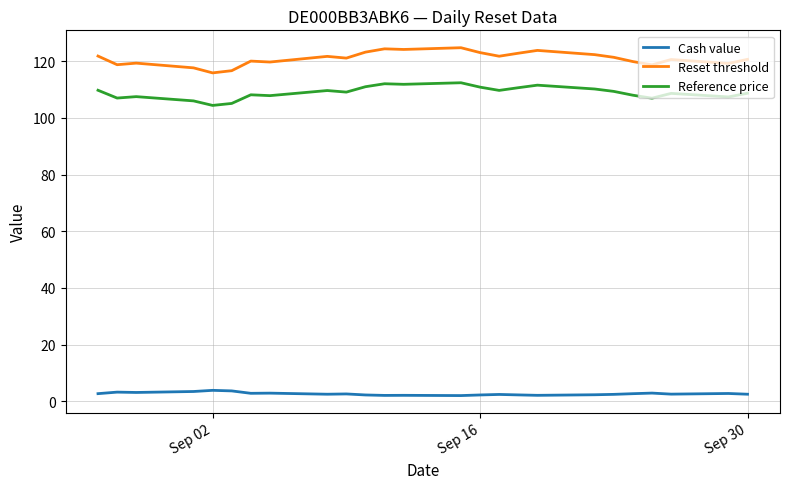

How many lines are shown in the chart?

3